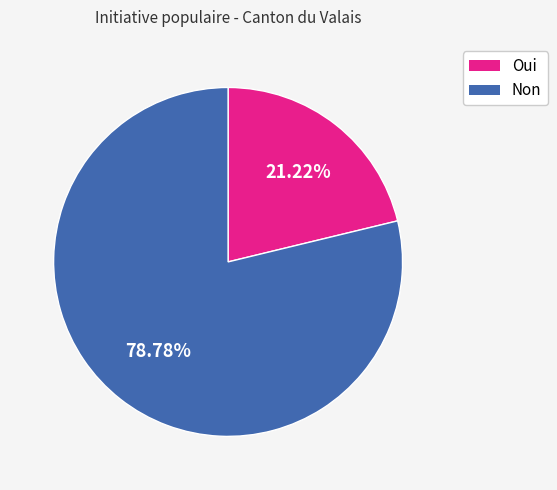

Which slice is the largest?

Non